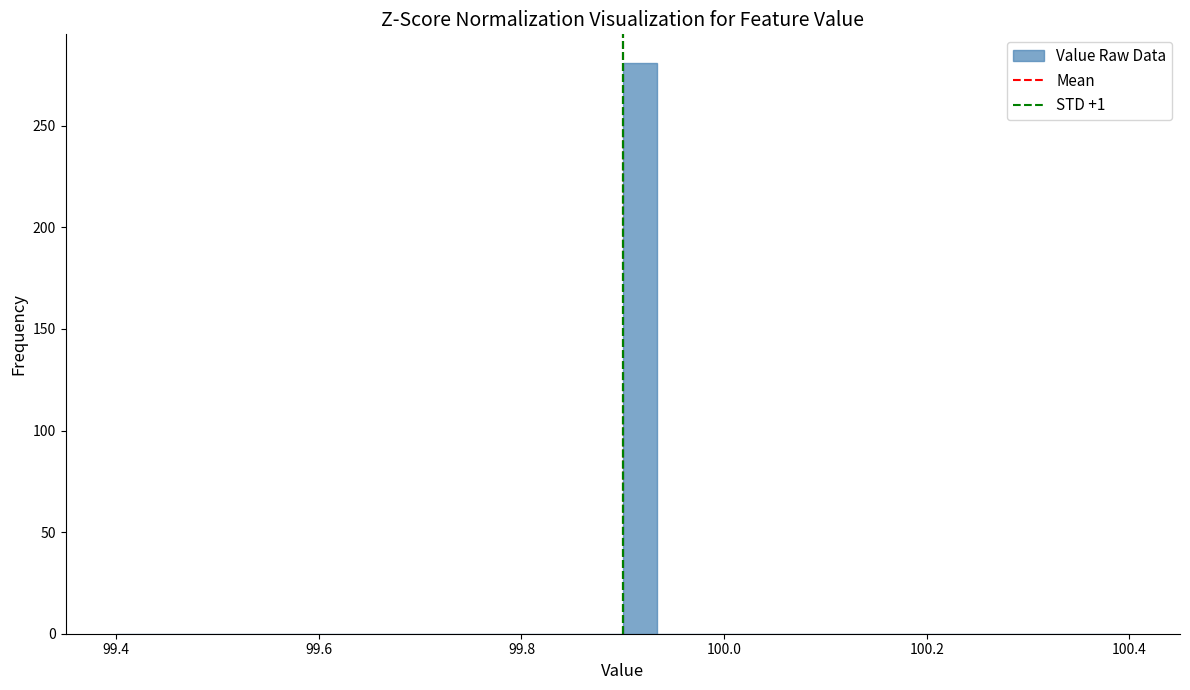

Around what value on the x-axis is the tallest bar? Give the approximate position of its centre, as read against the axis.

99.92